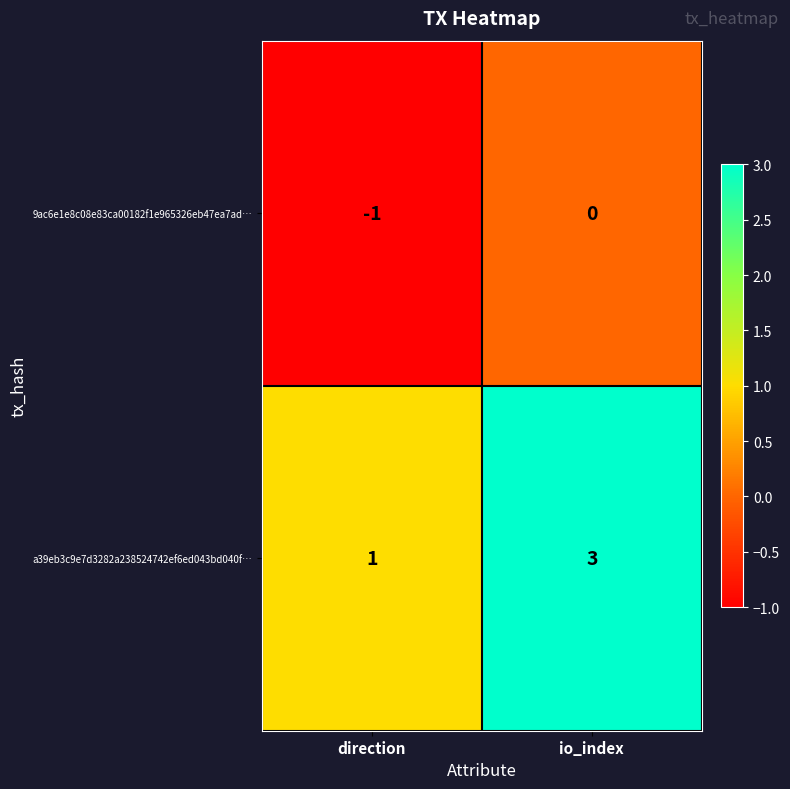

Is the value of 9ac6e1e8c08e83ca00182f1e965326eb47ea7ad… at io_index greater than the value of a39eb3c9e7d3282a238524742ef6ed043bd040f… at io_index?

No